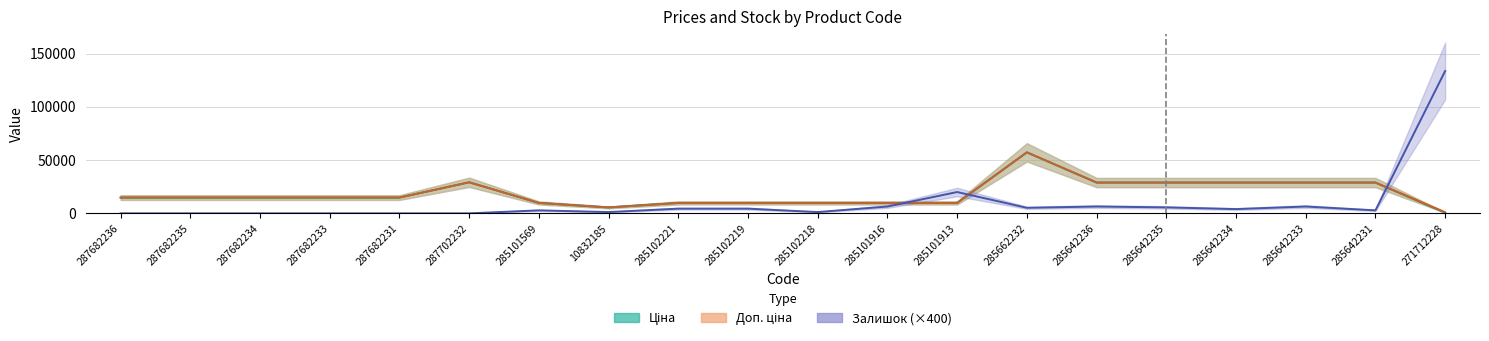

Reading left to right, list all the values displayed in this chart.

Ціна: 287682236=14817.6	287682235=14817.6	287682234=14817.6	287682233=14817.6	287682231=14817.6	287702232=29152.3	285101569=9775.5	10832185=5560.3	285102221=9775.5	285102219=9775.5	285102218=9775.5	285101916=9775.5	285101913=9775.5	285662232=57258.0	285642236=28901.7	285642235=28901.7	285642234=28901.7	285642233=28901.7	285642231=28901.7	271712228=578.1
Доп. ціна: 287682236=14817.6	287682235=14817.6	287682234=14817.6	287682233=14817.6	287682231=14817.6	287702232=29152.3	285101569=9775.5	10832185=5560.3	285102221=9775.5	285102219=9775.5	285102218=9775.5	285101916=9775.5	285101913=9775.5	285662232=57258.0	285642236=28901.7	285642235=28901.7	285642234=28901.7	285642233=28901.7	285642231=28901.7	271712228=1060.0
Залишок: 287682236=0.0	287682235=0.0	287682234=0.0	287682233=0.0	287682231=0.0	287702232=0.0	285101569=2800.0	10832185=1200.0	285102221=4400.0	285102219=4400.0	285102218=1200.0	285101916=6400.0	285101913=20000.0	285662232=5200.0	285642236=6400.0	285642235=5600.0	285642234=4000.0	285642233=6400.0	285642231=2800.0	271712228=133600.0